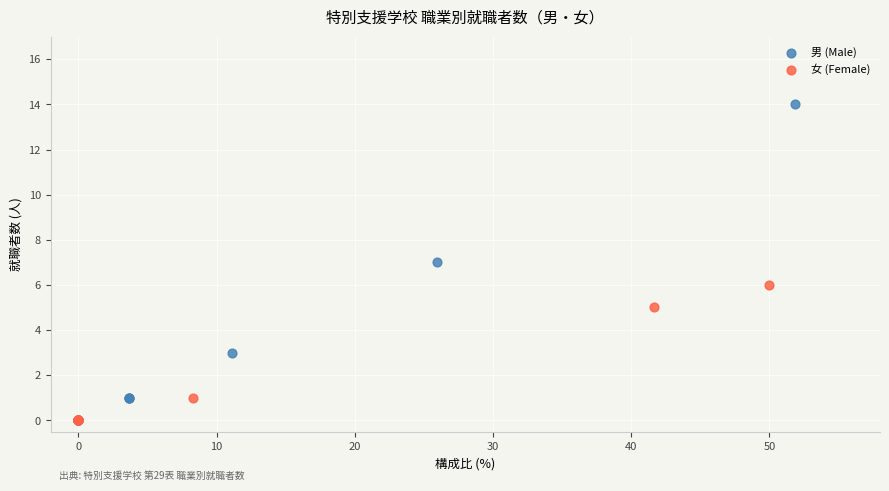

Which series contains the highest Y value?

男 (Male)